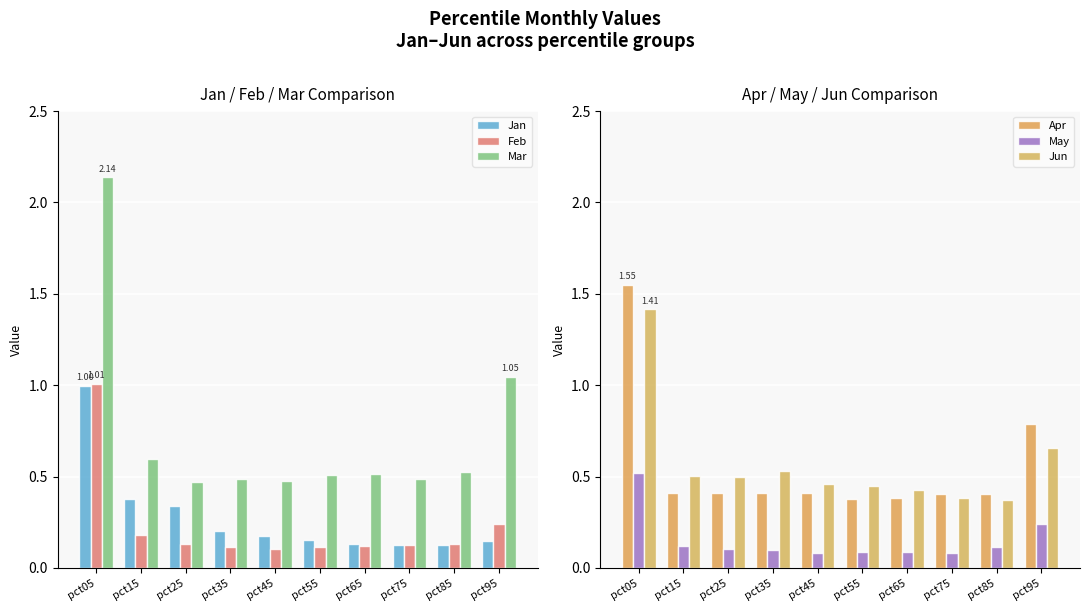

List the series in order of their peak value, highest first.

Mar, Apr, Jun, Feb, Jan, May